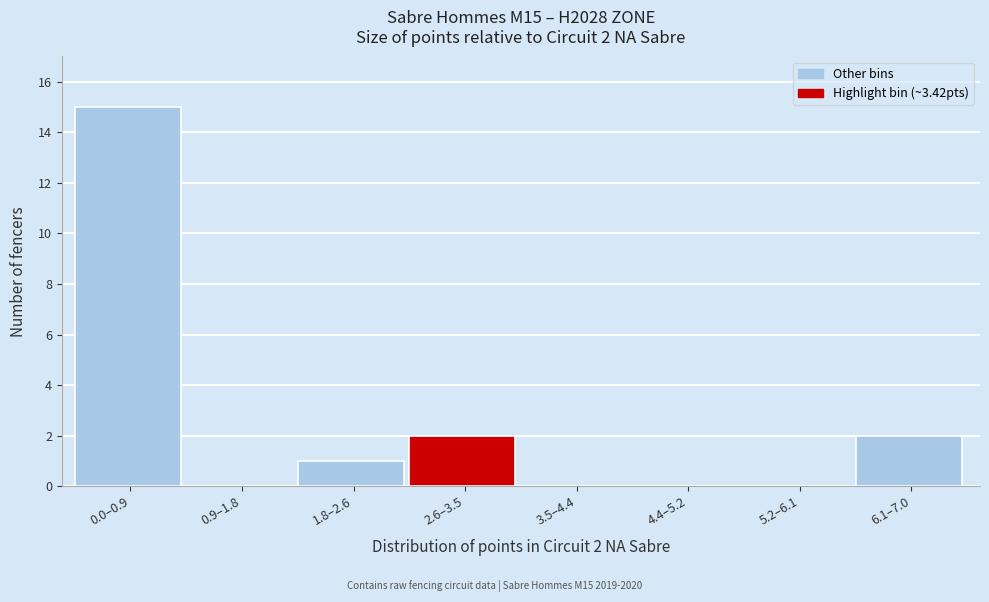

Reading right to left, what are all the values shown in this chart?

6.1–7.0=2	5.2–6.1=0	4.4–5.2=0	3.5–4.4=0	2.6–3.5=2	1.8–2.6=1	0.9–1.8=0	0.0–0.9=15